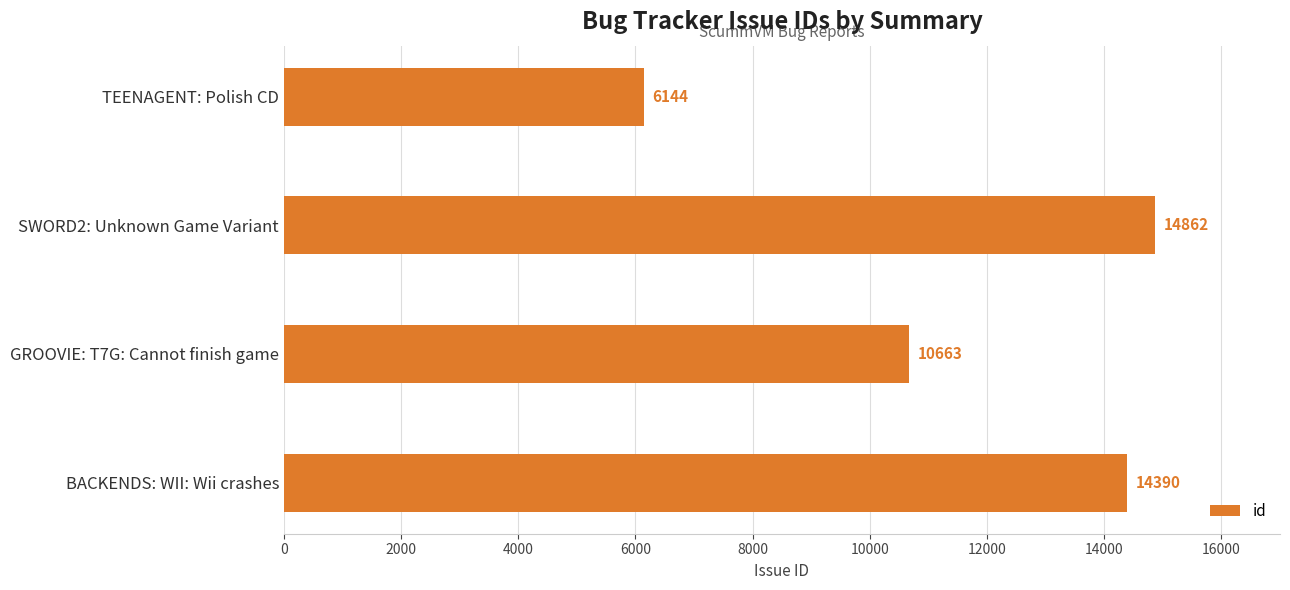

What is the sum of all values?

46059